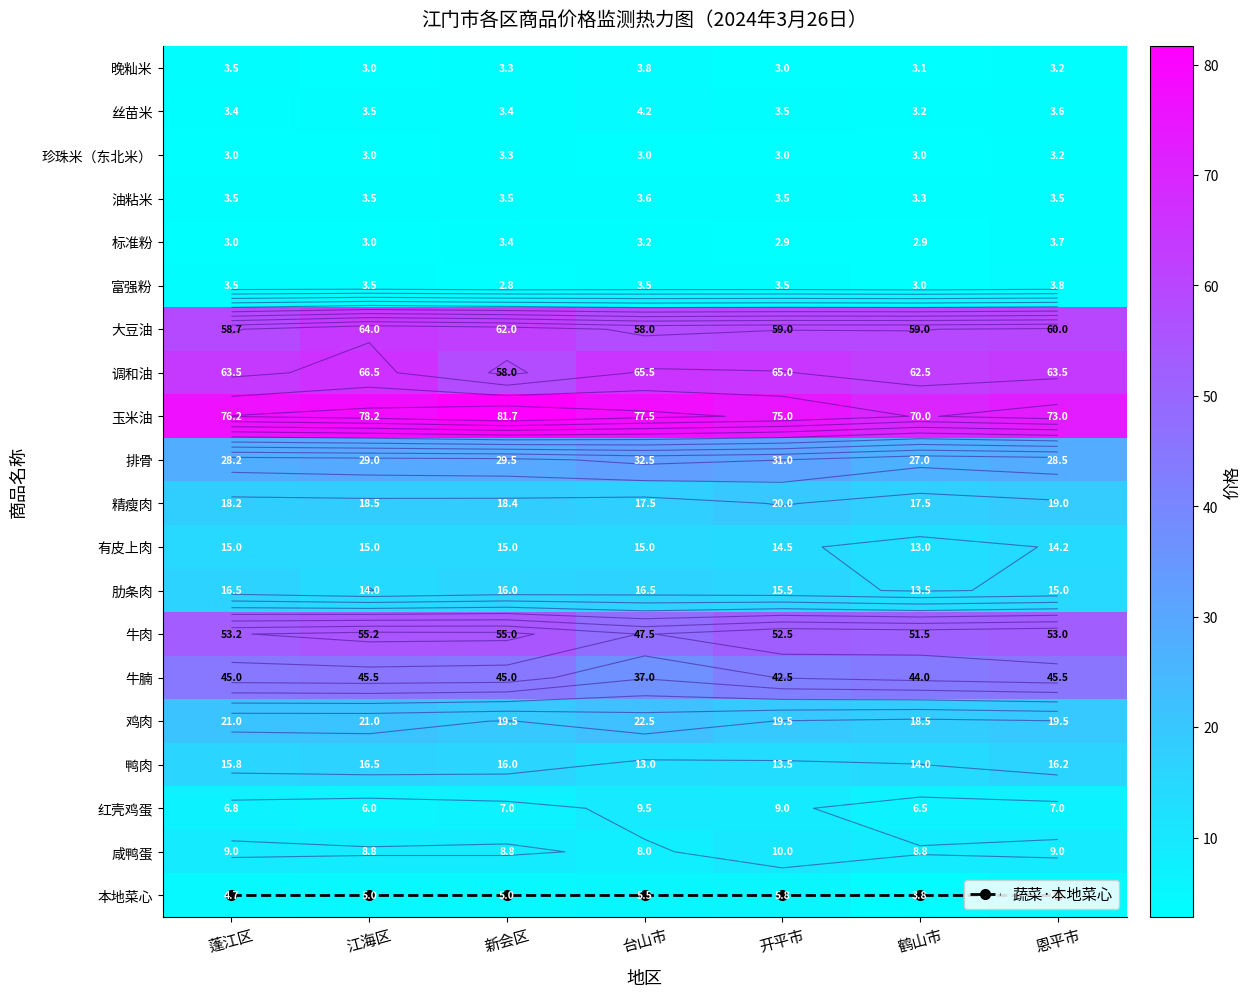

What is the average value of the 标准粉 series?

3.2